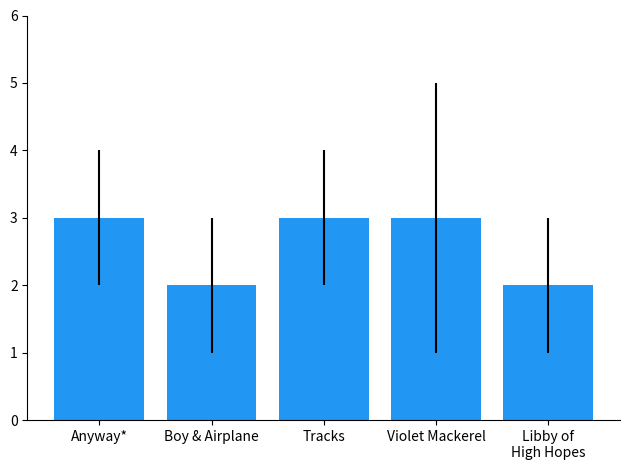

What is the sum of the values at Boy & Airplane and Anyway*?

5